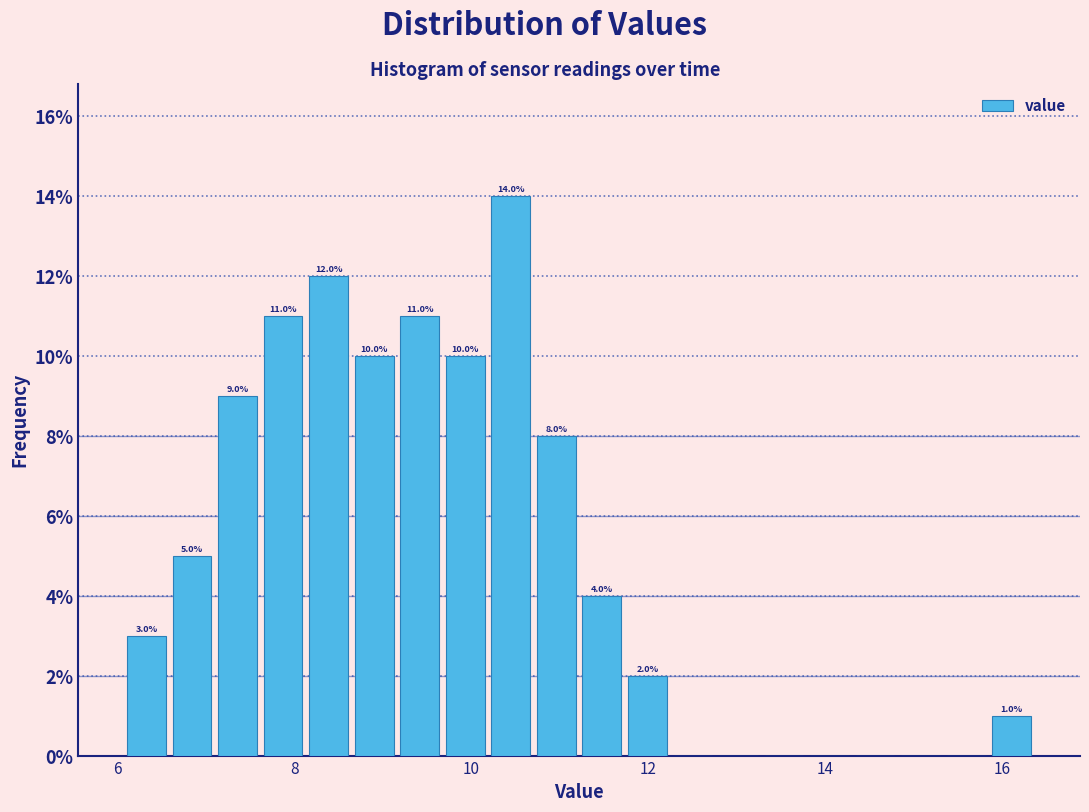

Around what value on the x-axis is the tallest bar? Give the approximate position of its centre, as read against the axis.

10.4